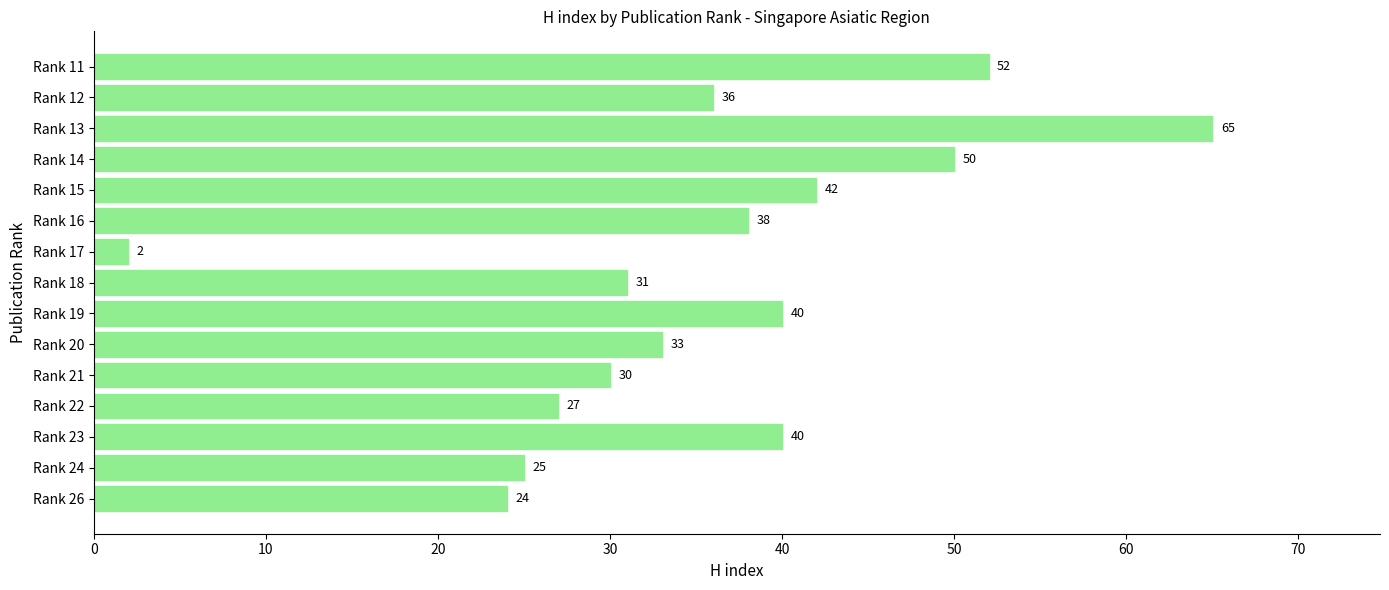

Where is the data nearest to the value 33?

Rank 20